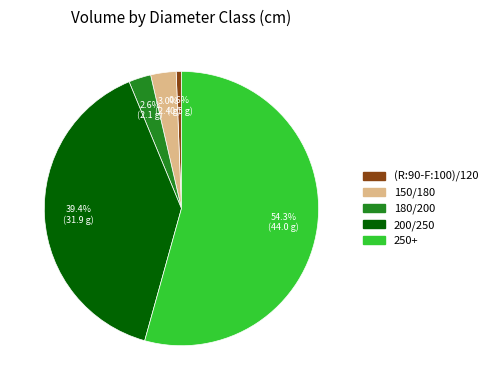

To the nearest percent, what is the average slice percentage?

20%